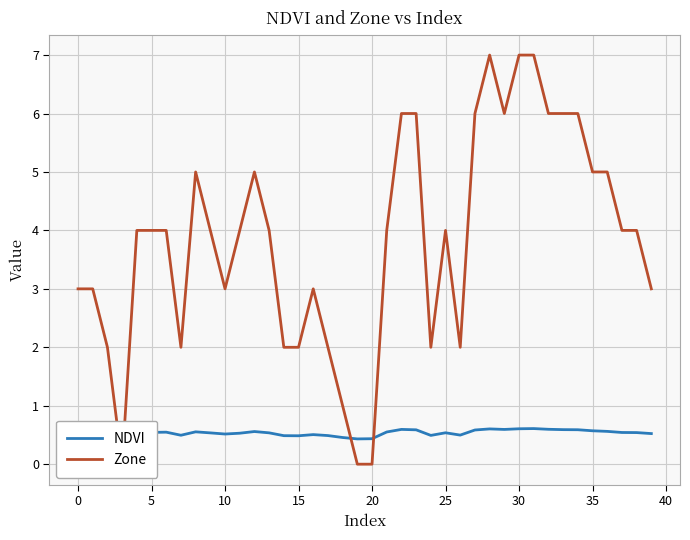

How many lines are shown in the chart?

2